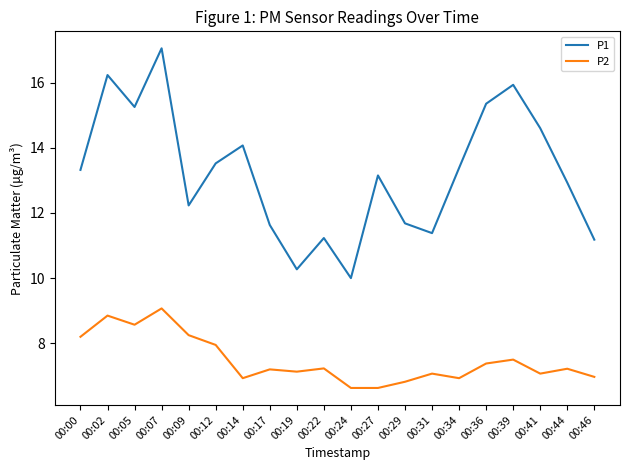

What is the highest value of the P2 series?

9.1